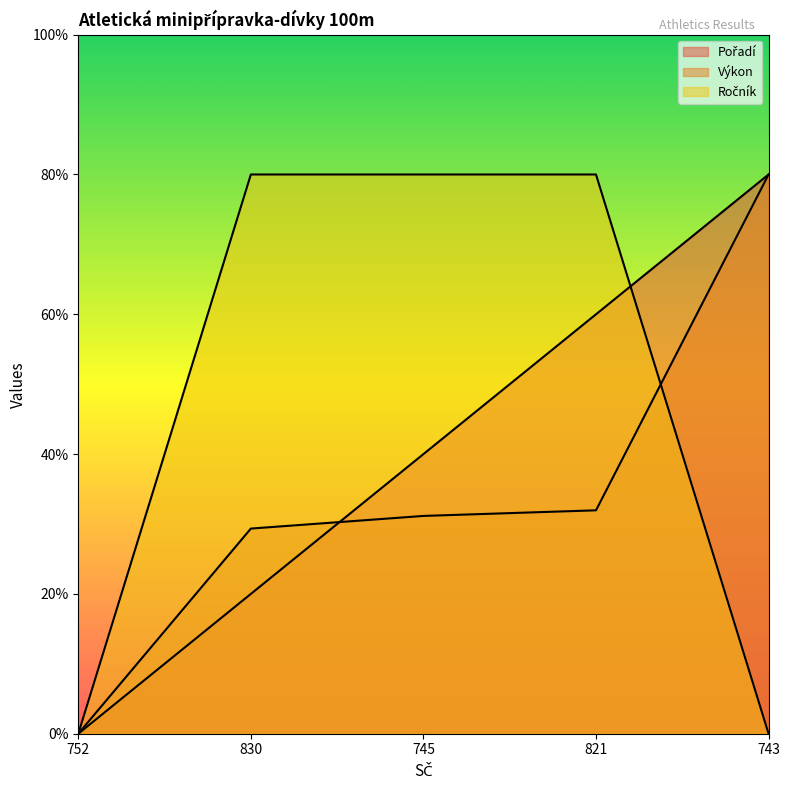

After their last crossing, which series has the higher values: Pořadí or Výkon?

Pořadí